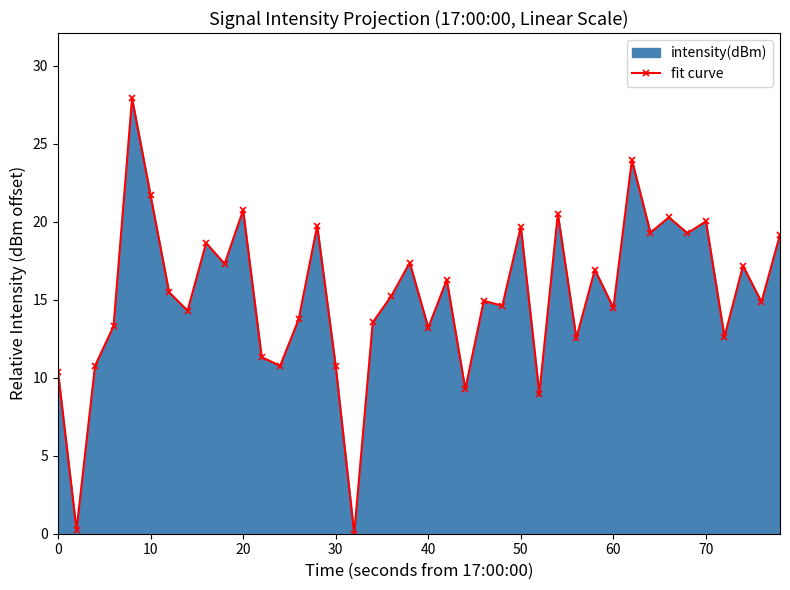

What is the average value?

15.3